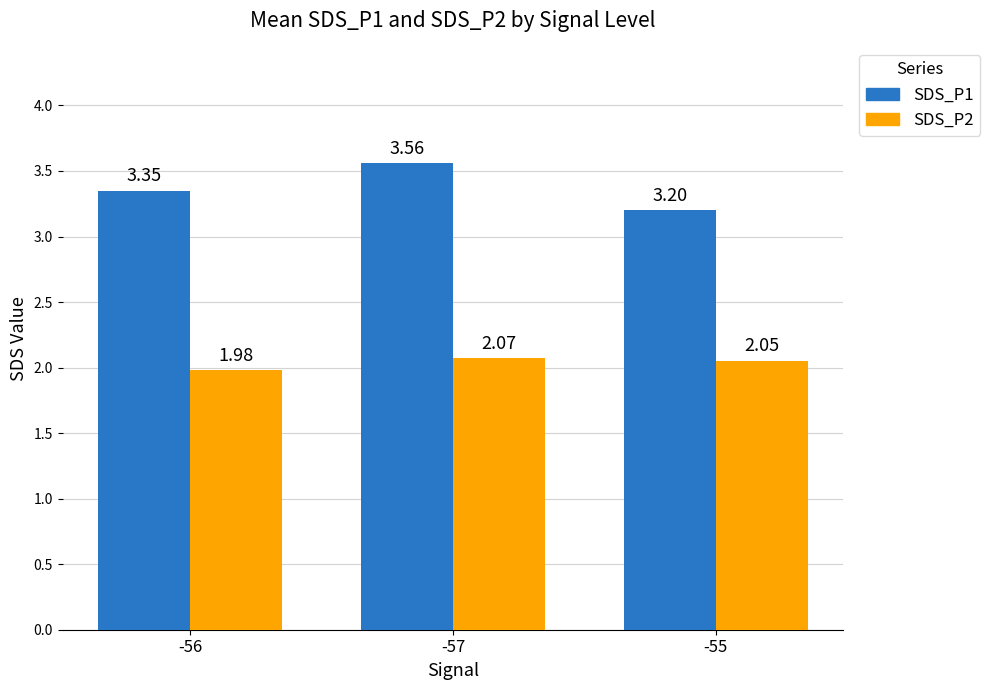

Count the number of categories in the chart.

3